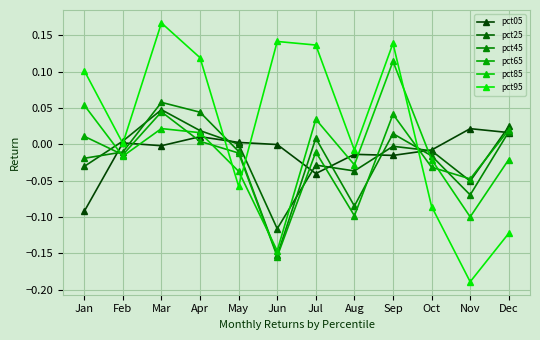

What is the difference between the maximum and minimum values in the pct45 series?

0.2